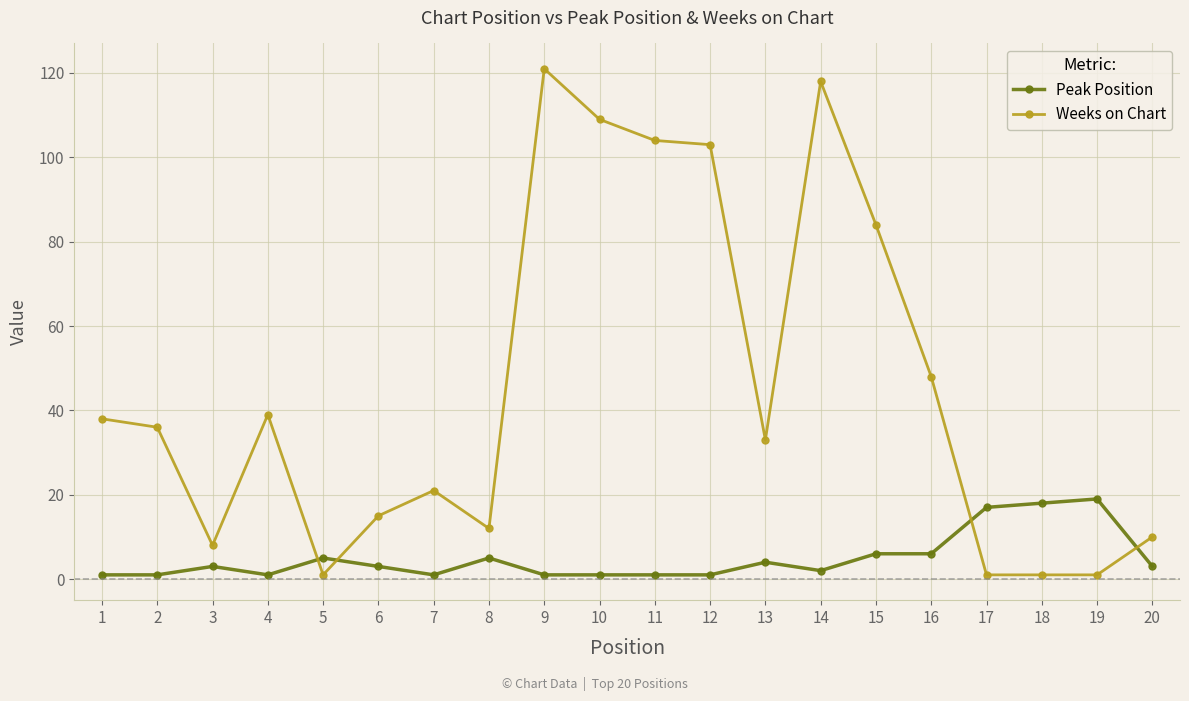

Is this an area chart (filled region under the line)?

No